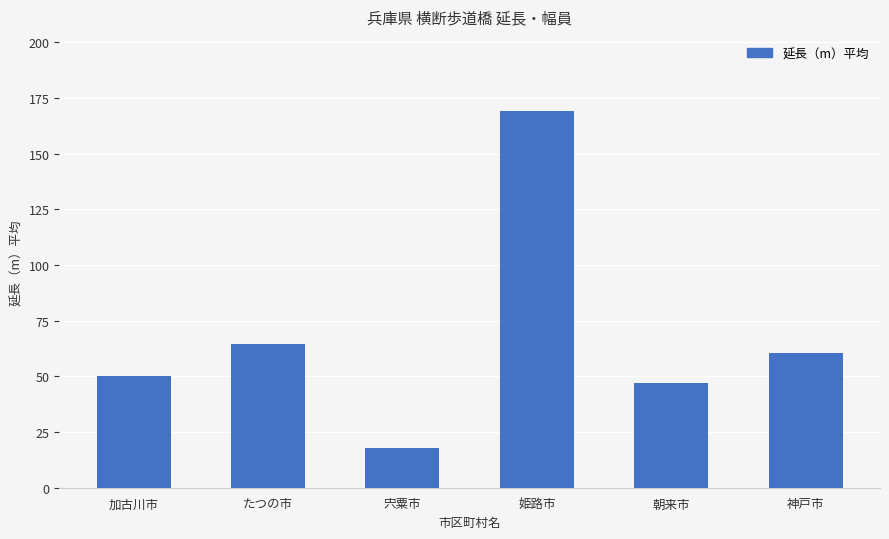

What is the label of the 4th bar from the left?

姫路市